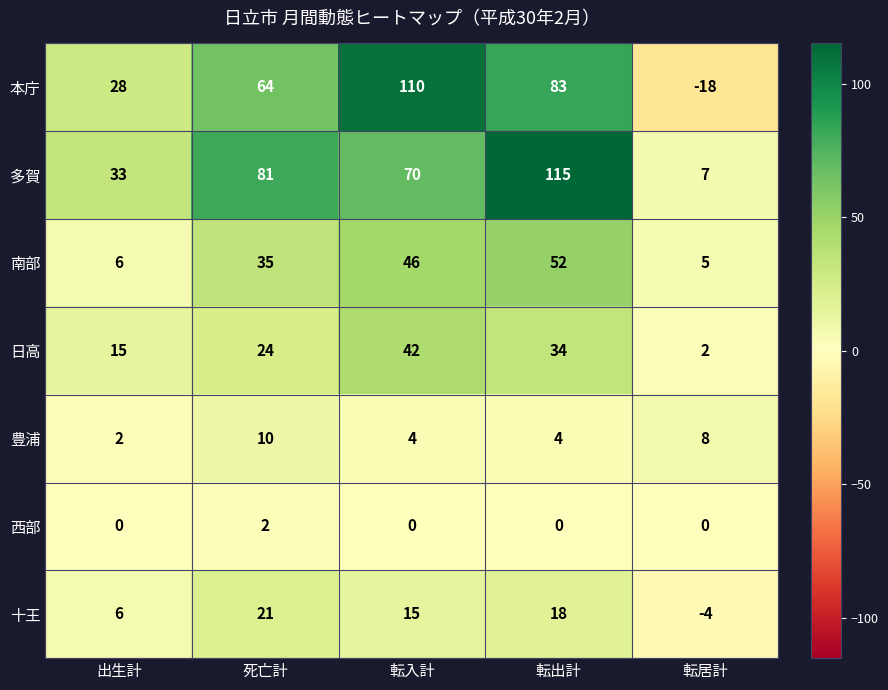

What is the difference between the highest and lowest values at 転出計?

115